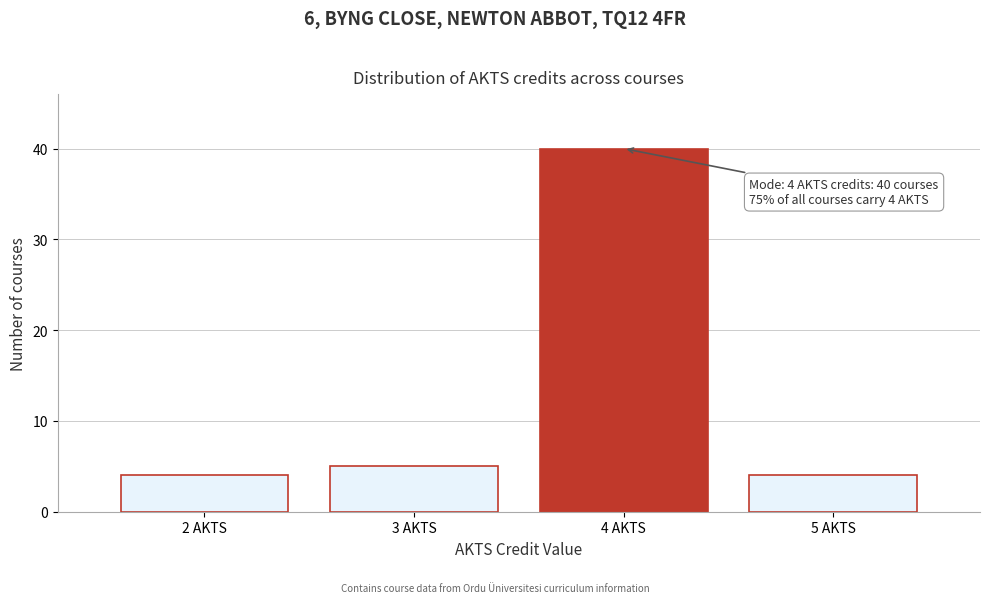

Reading left to right, transcribe all the data shown in this chart.

2 AKTS=4	3 AKTS=5	4 AKTS=40	5 AKTS=4